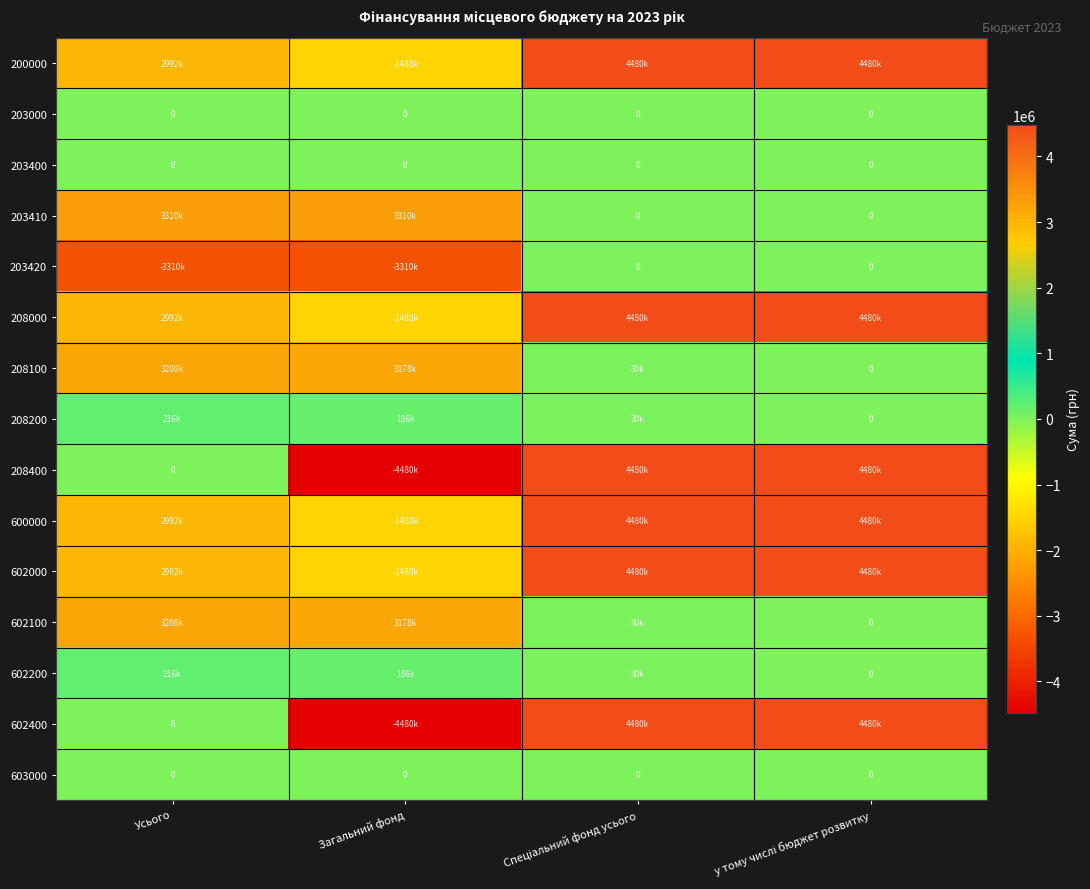

Rank the series by their maximum value, from lowest to highest.

203420, 603000, 203000, 203400, 208200, 602200, 208100, 602100, 203410, 200000, 208000, 208400, 600000, 602000, 602400